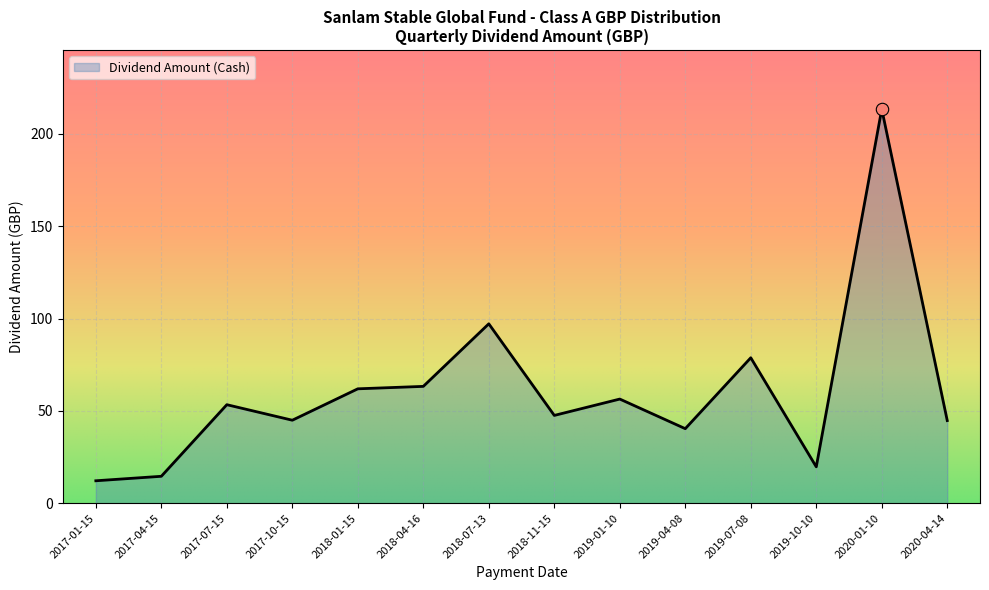

Between 2017-04-15 and 2018-07-13, which is larger?

2018-07-13